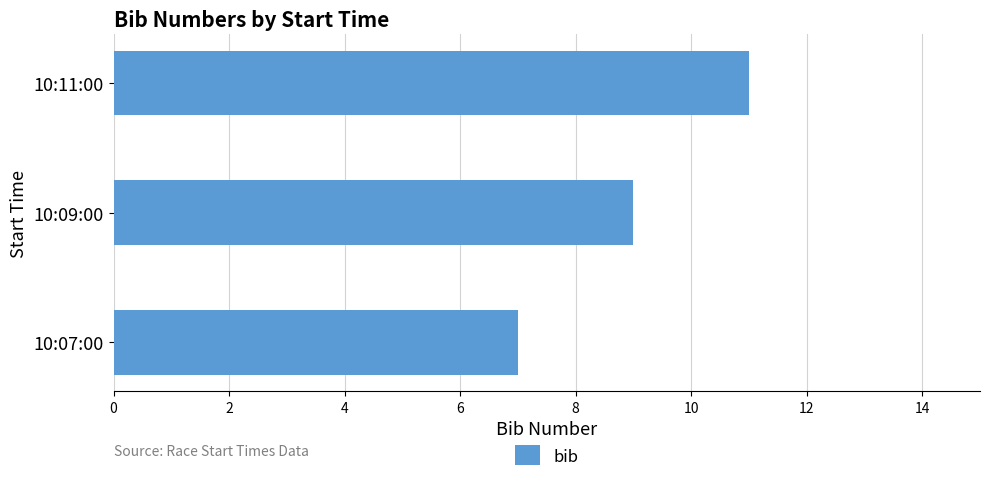

What is the change in value from 10:09:00 to 10:11:00?

+2